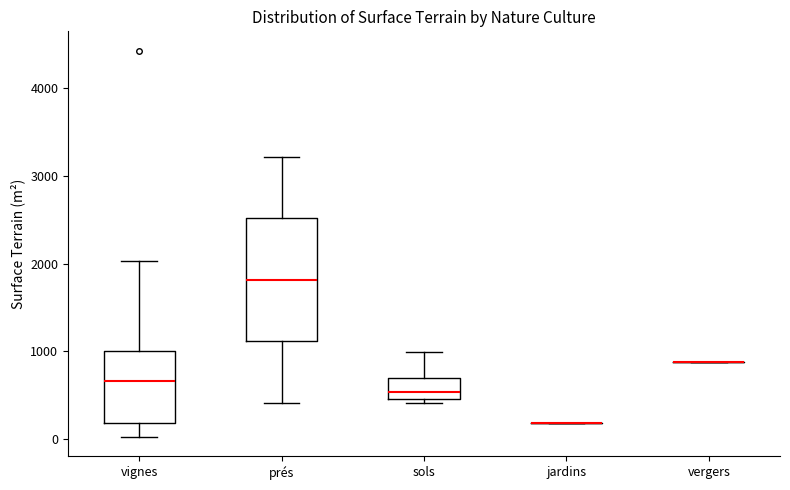

Comparing the boxes themselves (not the whiskers), which one is the tallest?

prés